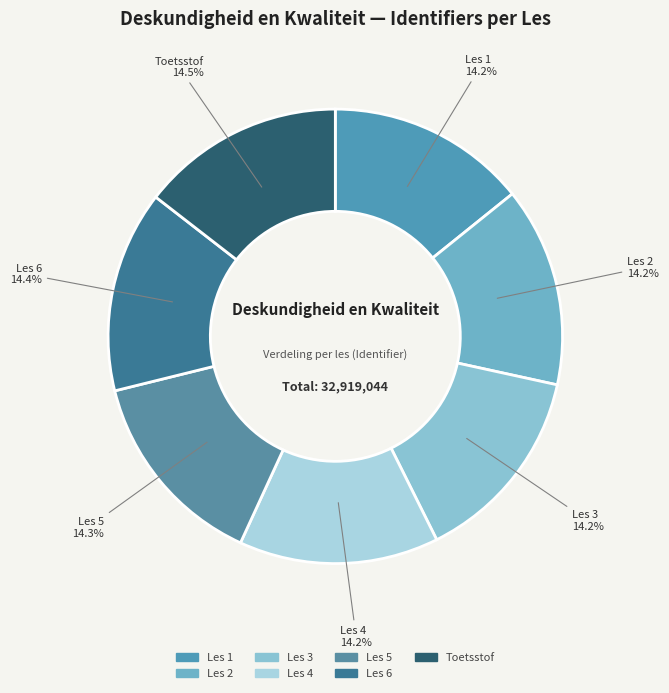

What is the total percentage of Les 6 and Les 4?

28.6%